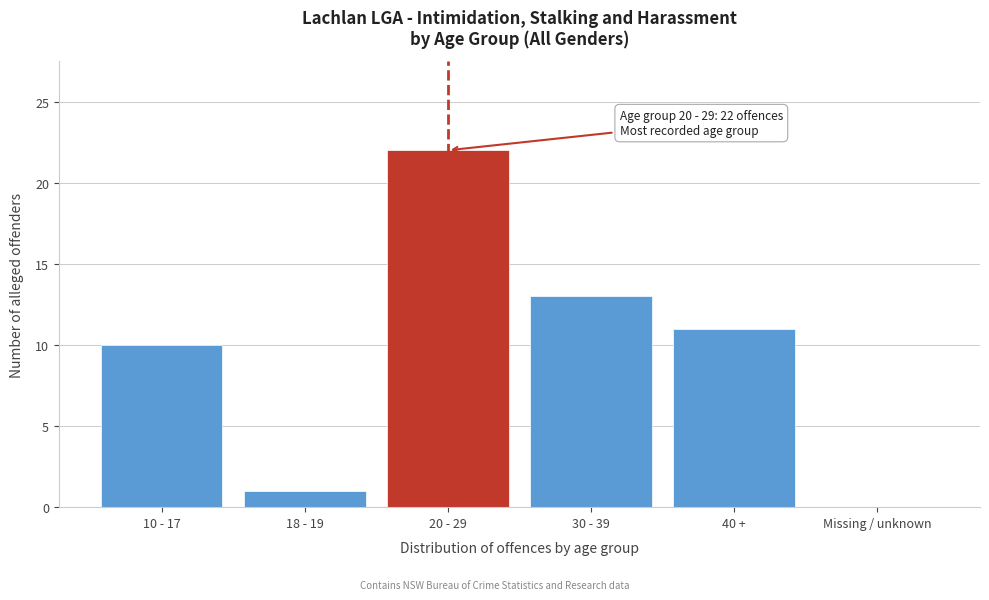

Reading right to left, transcribe all the data shown in this chart.

Missing / unknown=0	40 +=11	30 - 39=13	20 - 29=22	18 - 19=1	10 - 17=10